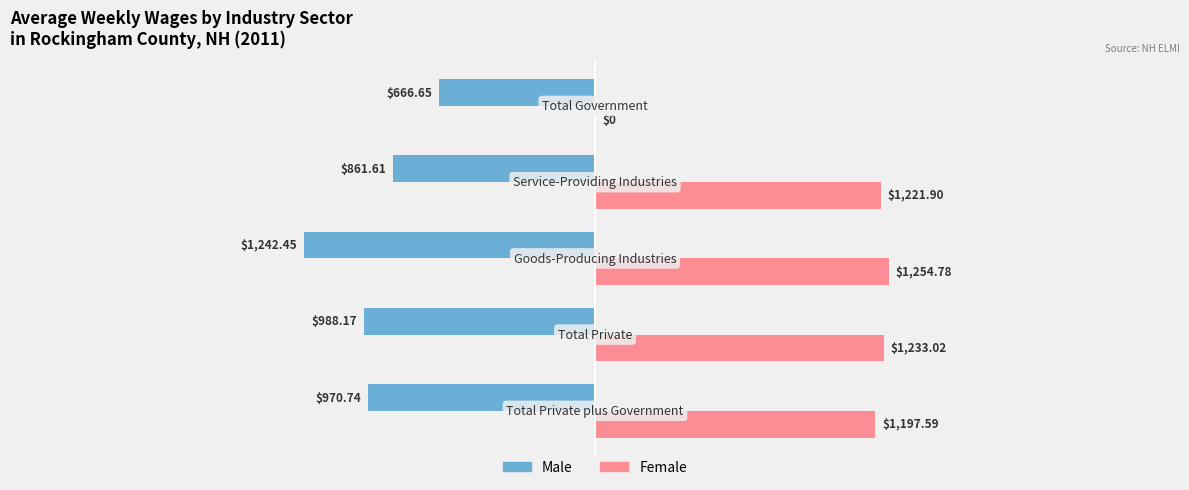

How many data points in Male are above -970?

2